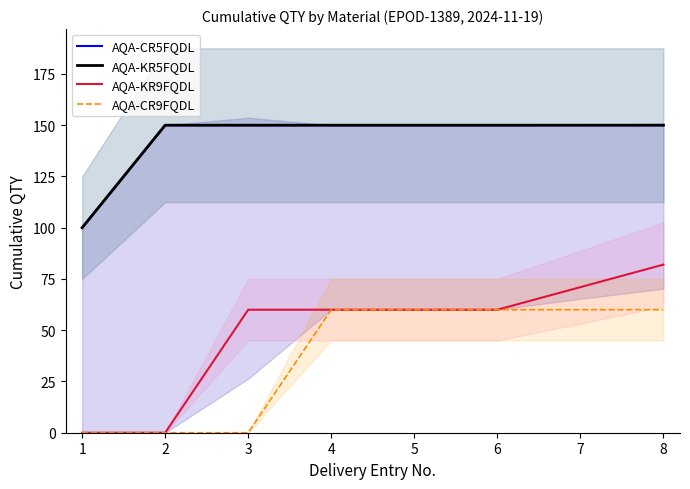

What is the spread (max minus min) of values at 1?

100